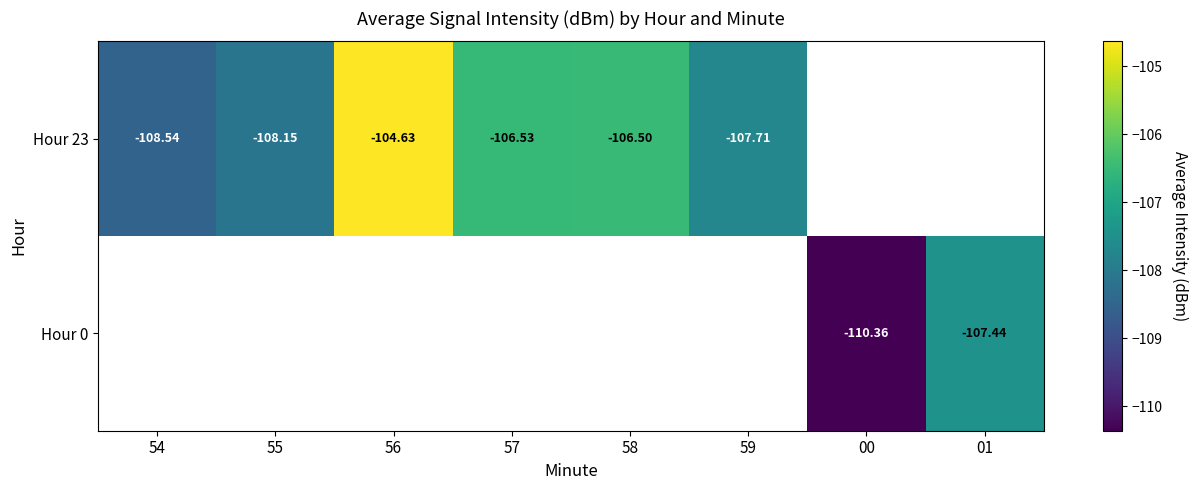

How many values in the Hour 23 series exceed -106?

1